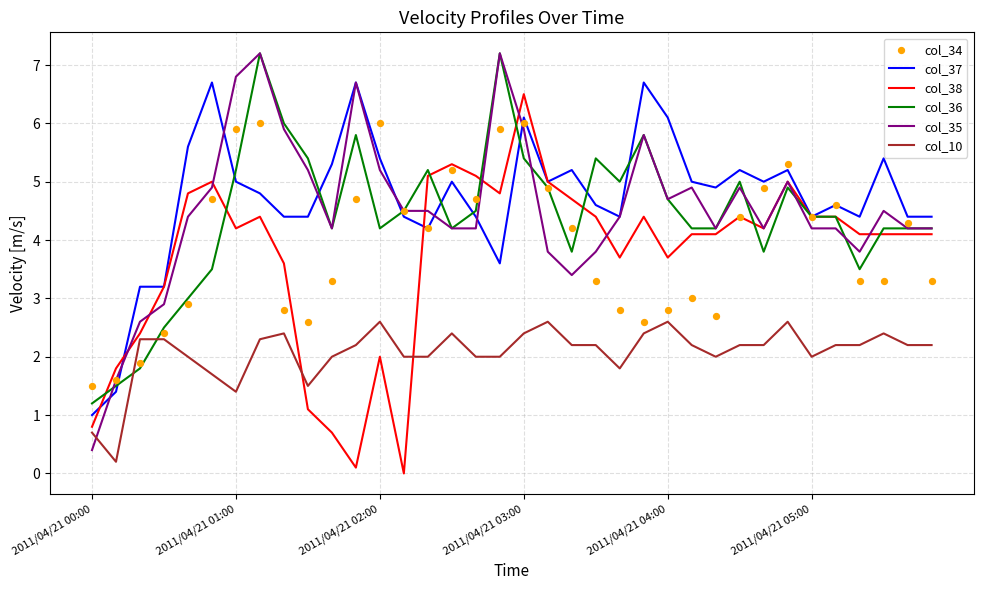

Which series reaches the minimum Y coordinate?

col_38